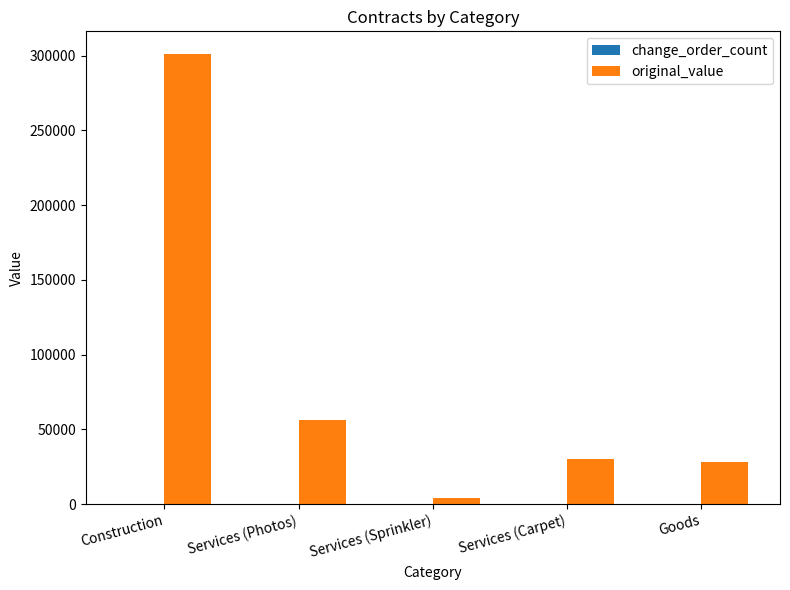

At which category does the chart reach its minimum across all series?

Services (Sprinkler)